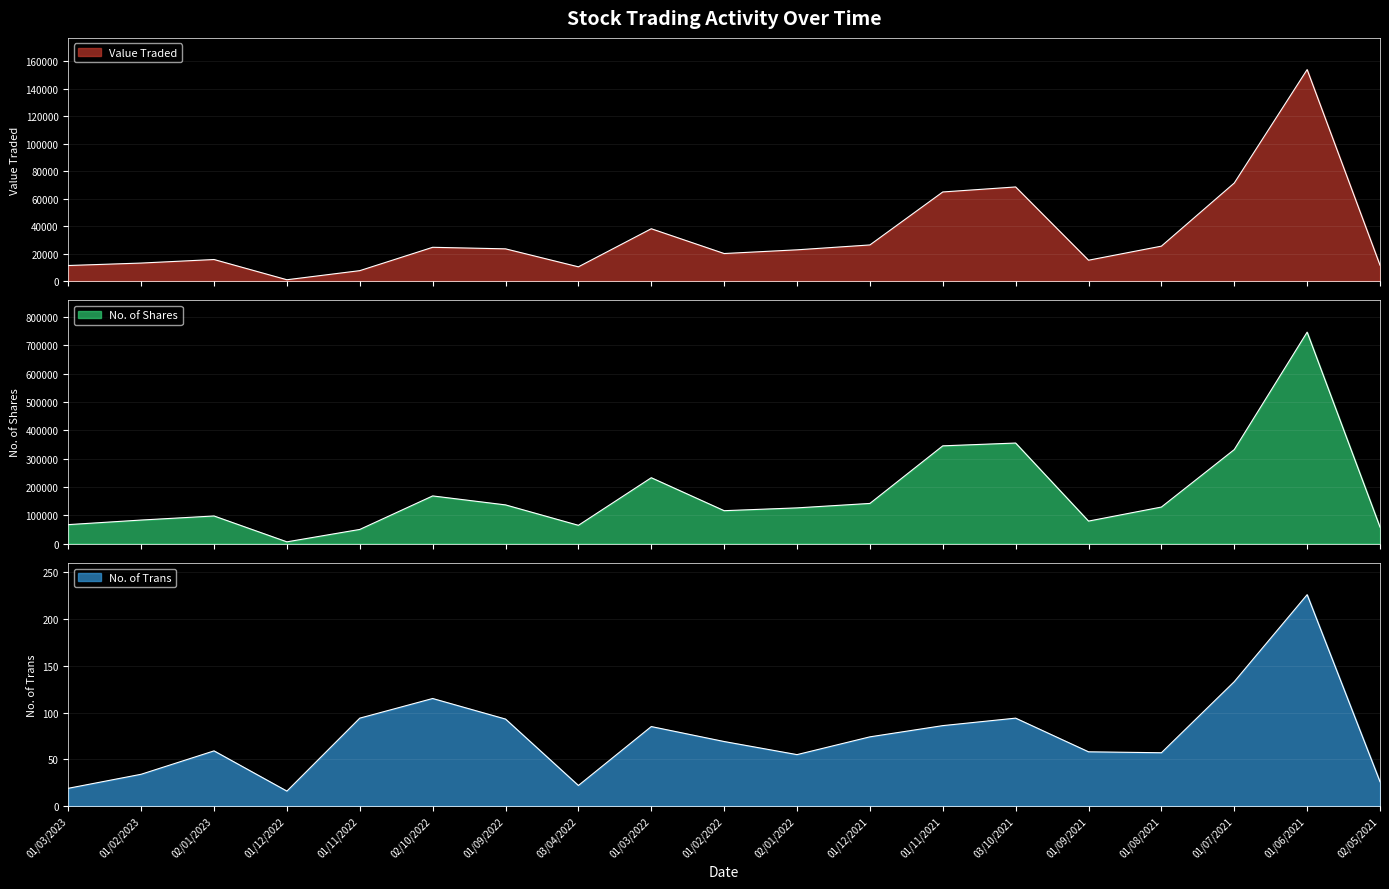

Where does the Value Traded series first go above 22709?

02/10/2022